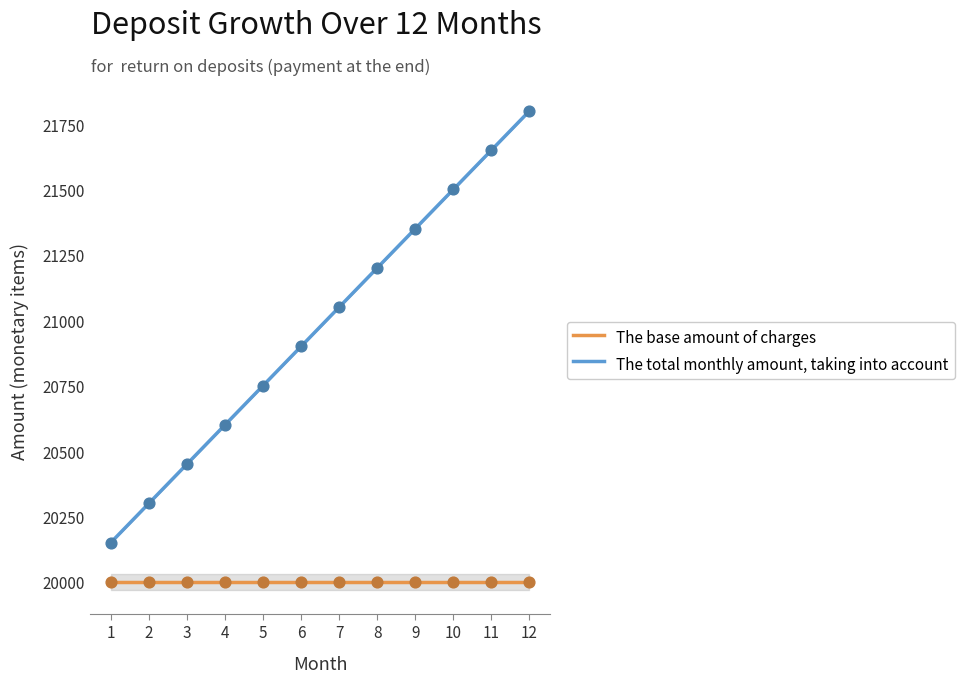

Which series reaches the minimum Y coordinate?

The base amount of charges